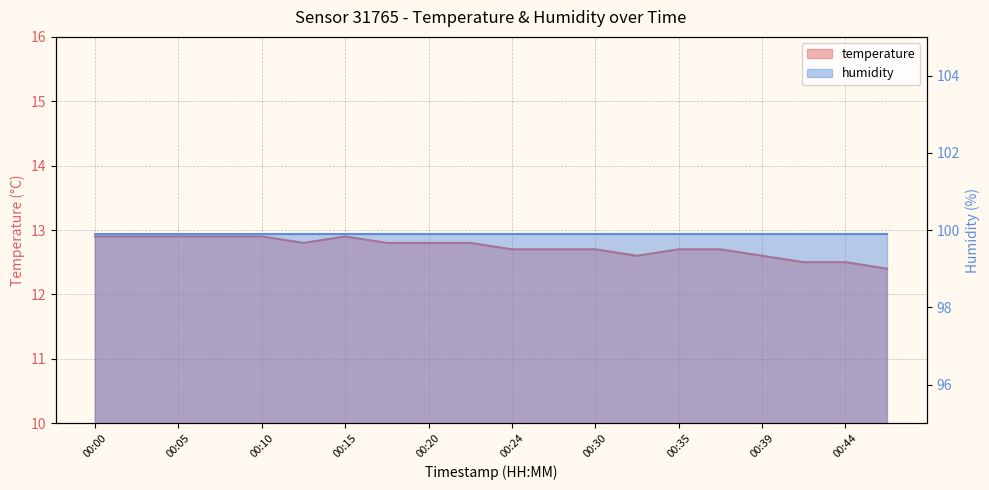

Where is the data nearest to the value 12?

00:47